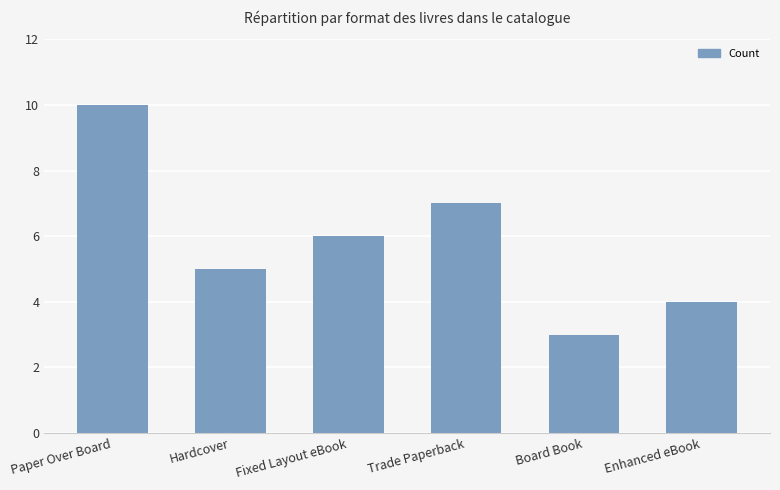

Reading left to right, list all the values displayed in this chart.

Paper Over Board=10	Hardcover=5	Fixed Layout eBook=6	Trade Paperback=7	Board Book=3	Enhanced eBook=4